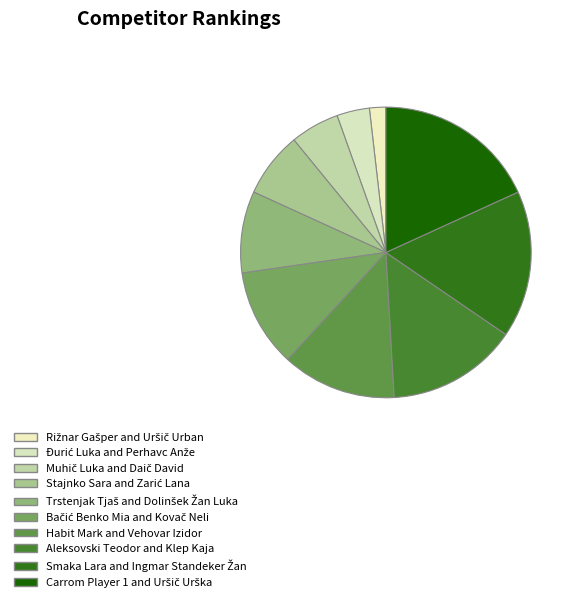

How many segments does this pie chart have?

10